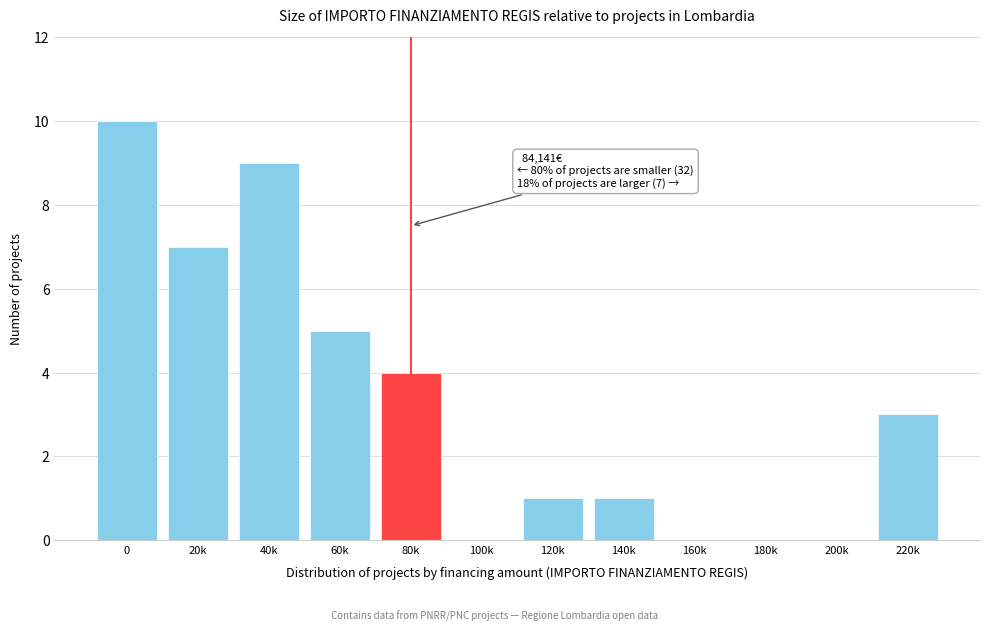

Reading left to right, list all the values displayed in this chart.

0=10	20k=7	40k=9	60k=5	80k=4	100k=0	120k=1	140k=1	160k=0	180k=0	200k=0	220k=3